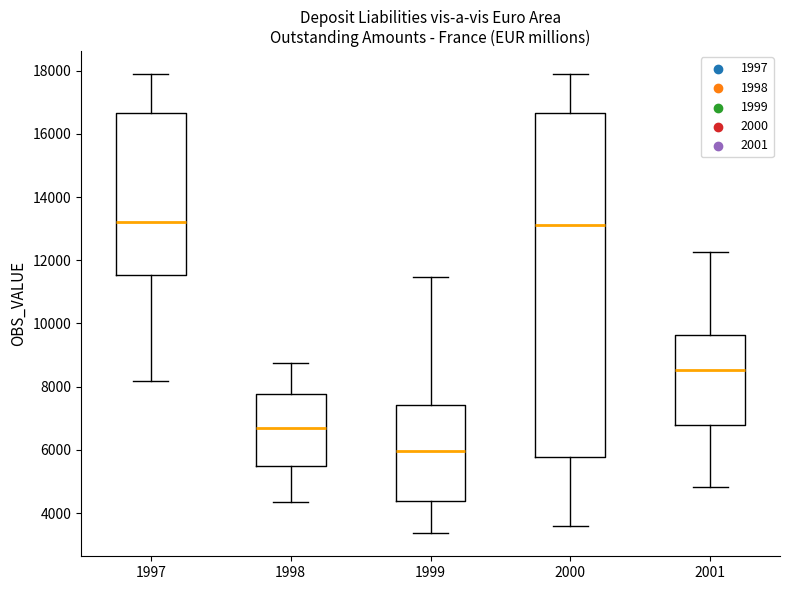

Comparing the boxes themselves (not the whiskers), which one is the tallest?

2000